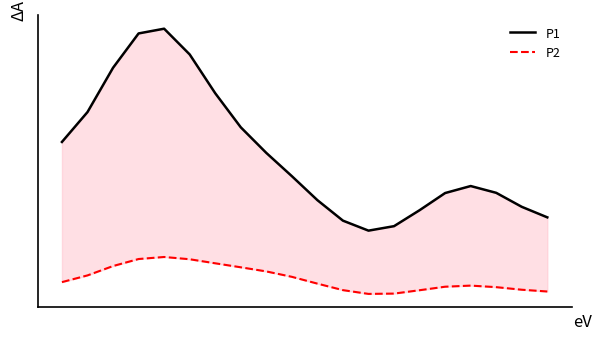

In P2, how many points are lower than both neighbors (excluding endpoints)?

1